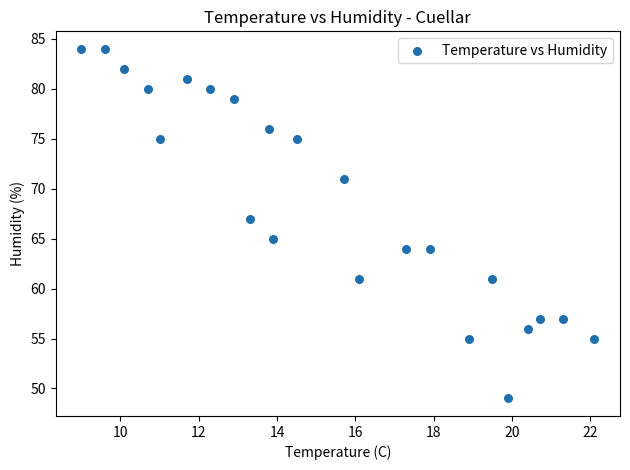

What is the range of Y values (max minus min)?

35